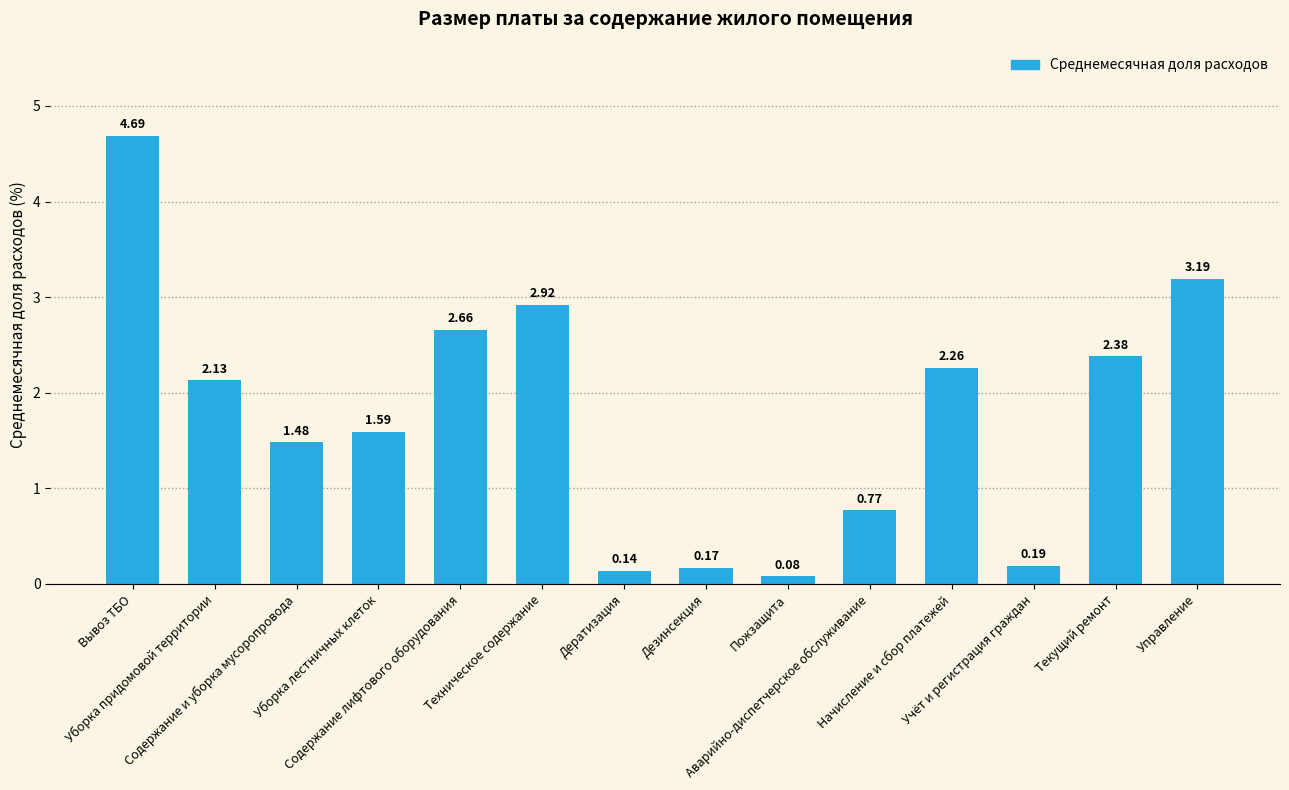

Rank the categories by value from highest to lowest.

Вывоз ТБО, Управление, Техническое содержание, Содержание лифтового оборудования, Текущий ремонт, Начисление и сбор платежей, Уборка придомовой территории, Уборка лестничных клеток, Содержание и уборка мусоропровода, Аварийно-диспетчерское обслуживание, Учёт и регистрация граждан, Дезинсекция, Дератизация, Пожзащита